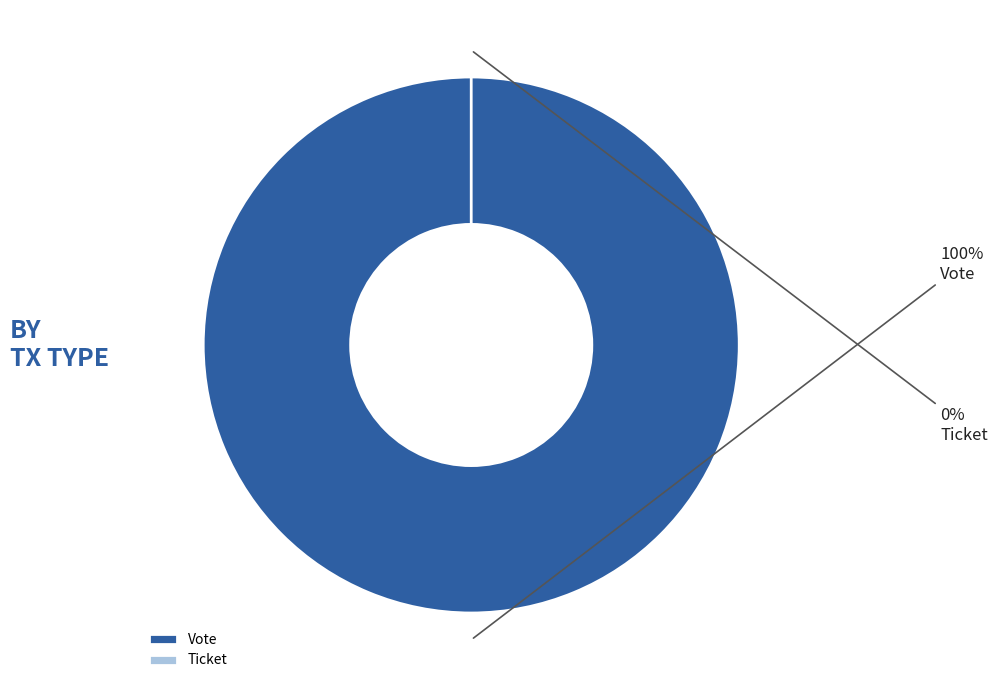

True or false: Vote accounts for 86% of the total.

False